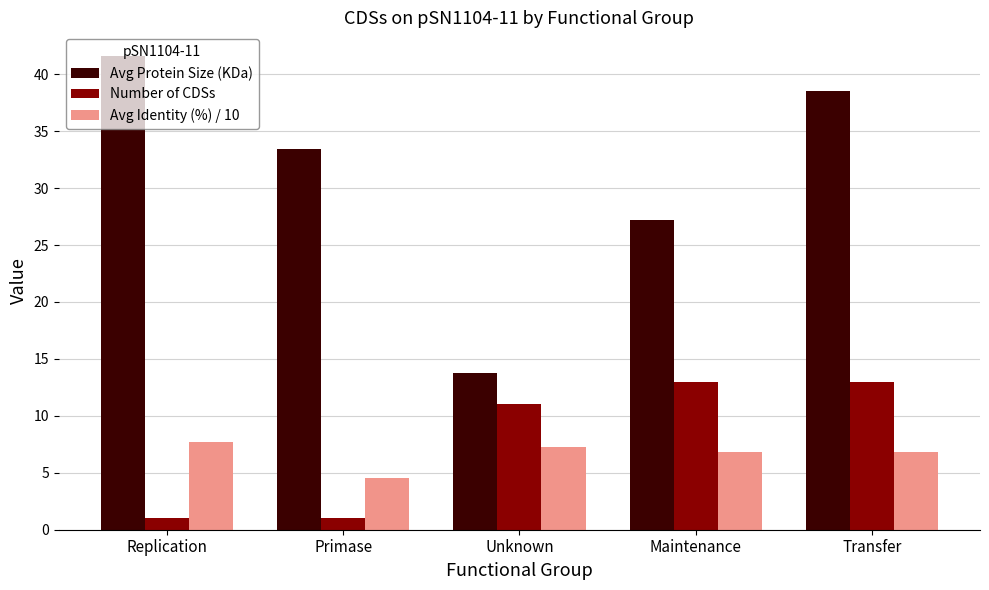

What is the label of the 3rd bar from the right?

Unknown